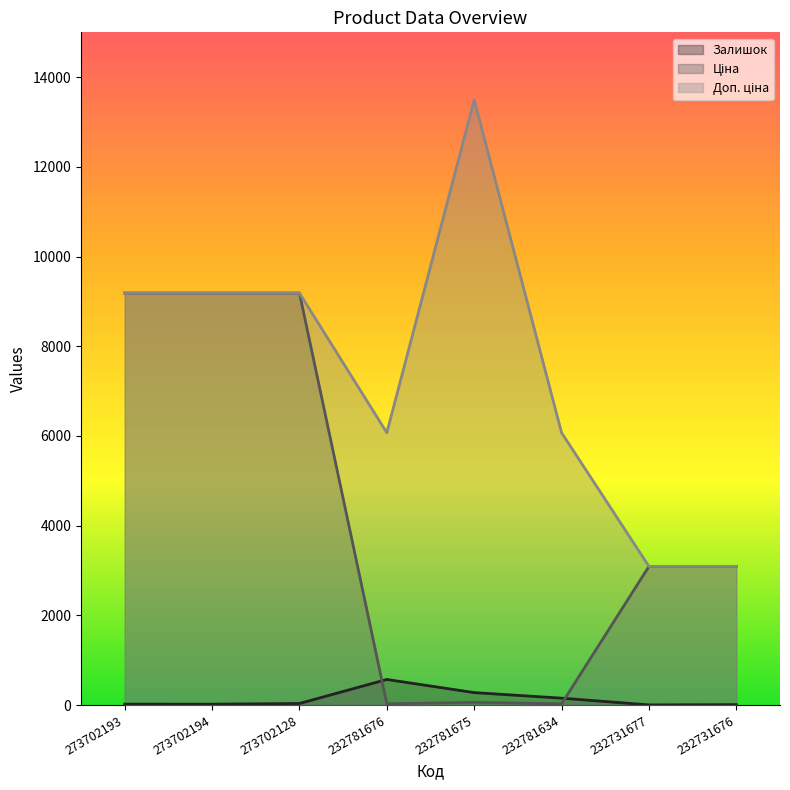

At which label does Ціна first exceed 3091?

273702193